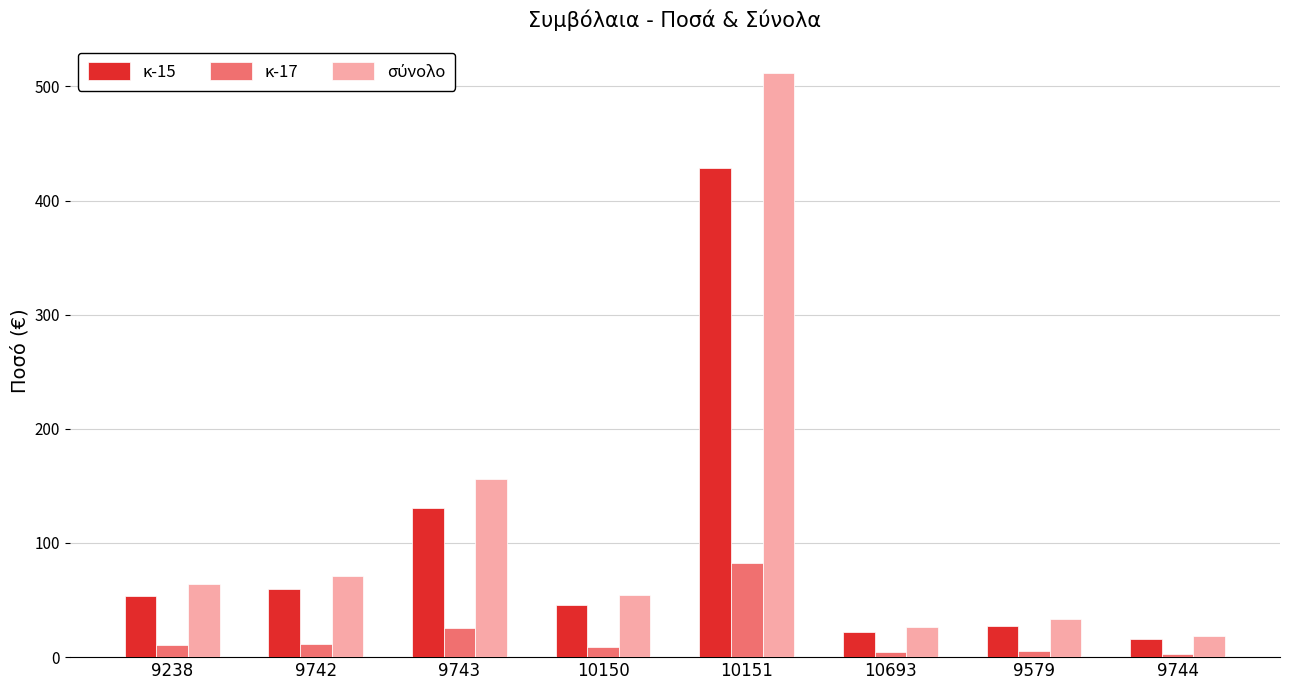

What is the difference between the maximum and second lowest values in the κ-17 series?

78.2